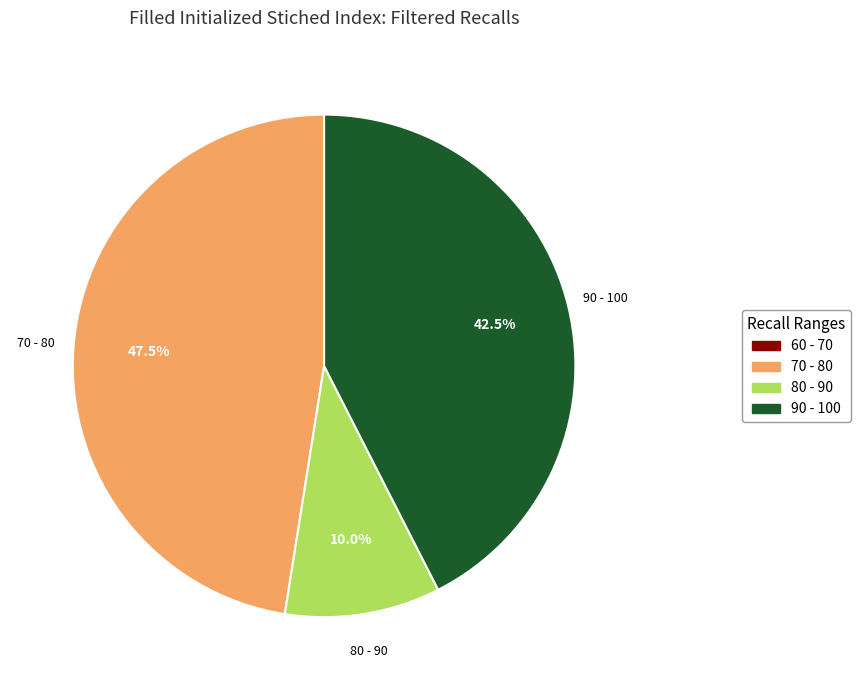

Which has a higher value, 80 - 90 or 90 - 100?

90 - 100